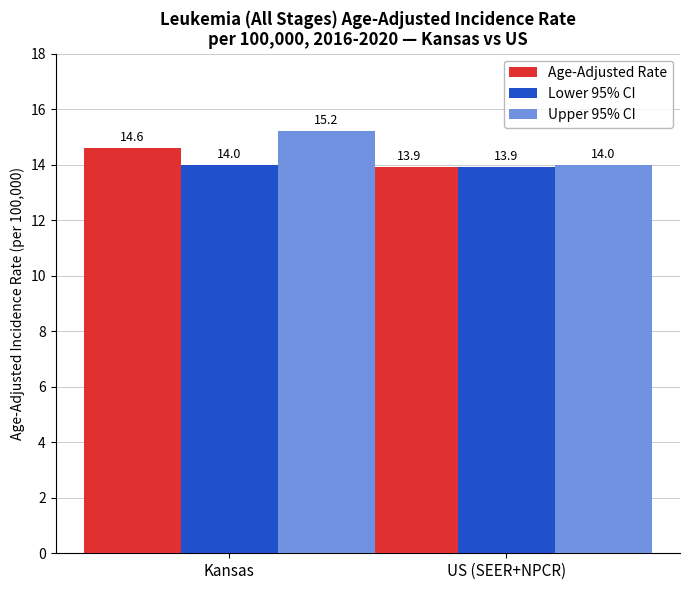

True or false: Lower 95% CI has a value of 13.9 at US (SEER+NPCR).

True